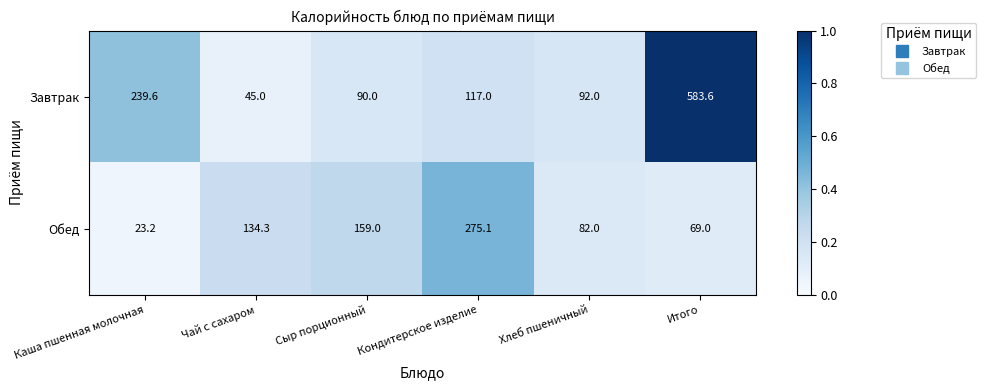

List the series in order of their peak value, lowest first.

Обед, Завтрак